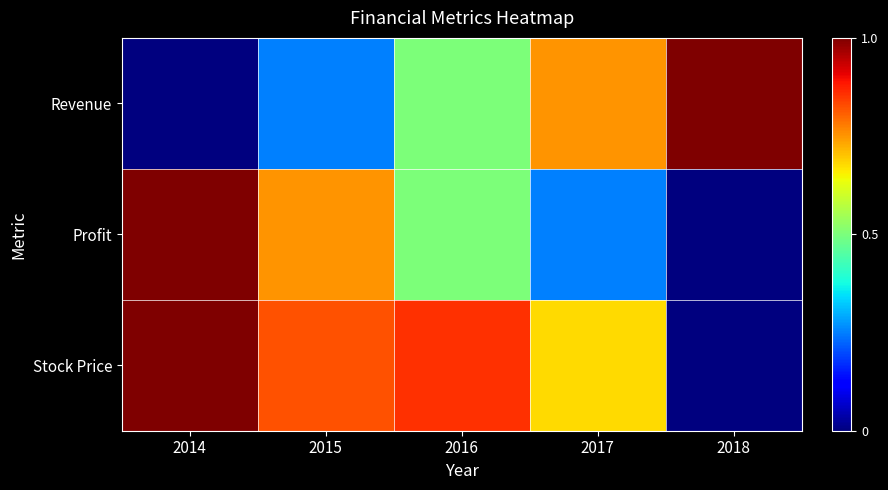

Which category has the lowest value across all series?

2014